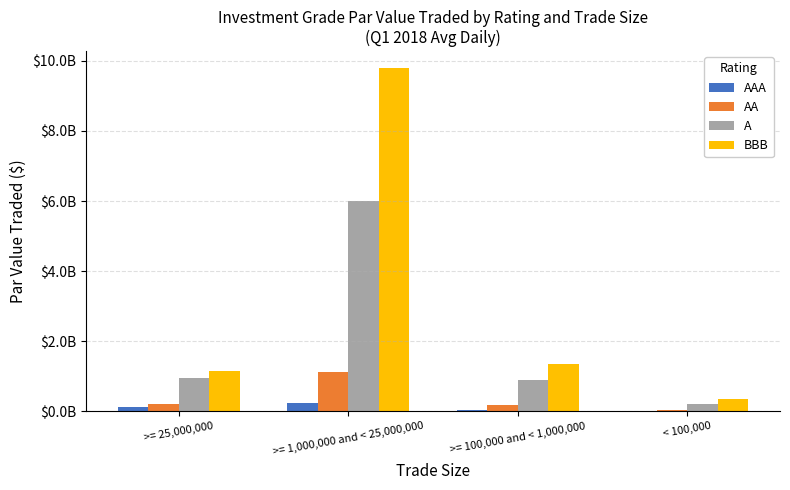

Are the bars horizontal?

No